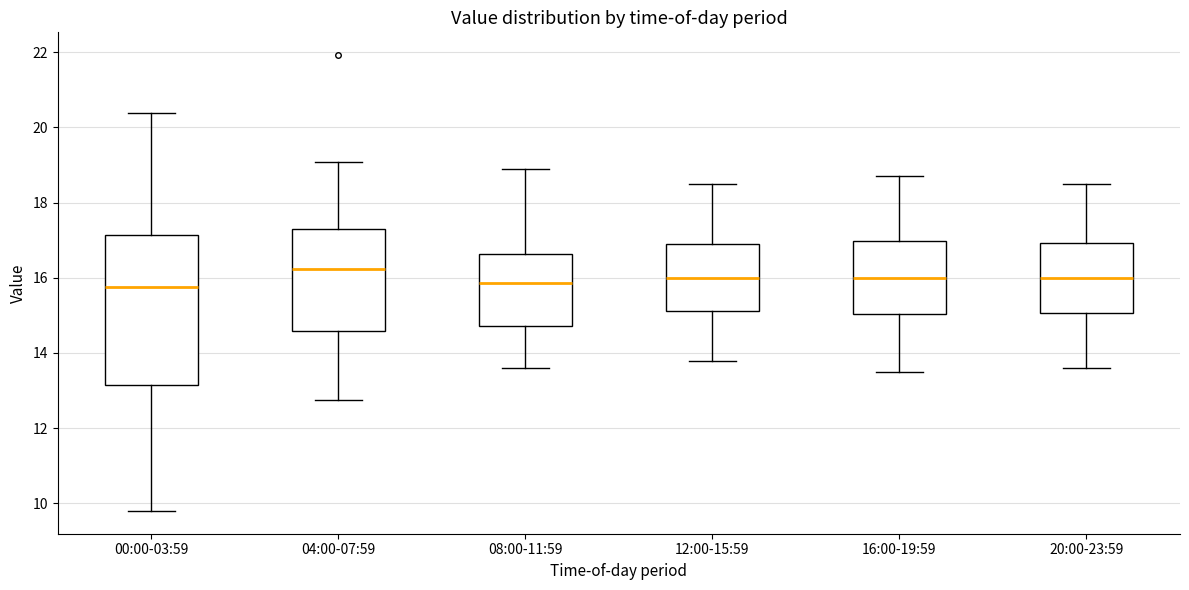

Reading left to right, transcribe this box plot: for each box, give where its median line is, the range the box spans, and where its two whiskers end, as read against the y-axis. The values are not printed on the chart, so give them approximately, as read against the axis.

00:00-03:59: median 15.8, box 13.2 to 17.2, whiskers 9.8 to 20.4
04:00-07:59: median 16.2, box 14.6 to 17.4, whiskers 12.8 to 19.0
08:00-11:59: median 15.8, box 14.8 to 16.6, whiskers 13.6 to 19.0
12:00-15:59: median 16.0, box 15.2 to 17.0, whiskers 13.8 to 18.6
16:00-19:59: median 16.0, box 15.0 to 17.0, whiskers 13.6 to 18.8
20:00-23:59: median 16.0, box 15.0 to 17.0, whiskers 13.6 to 18.6